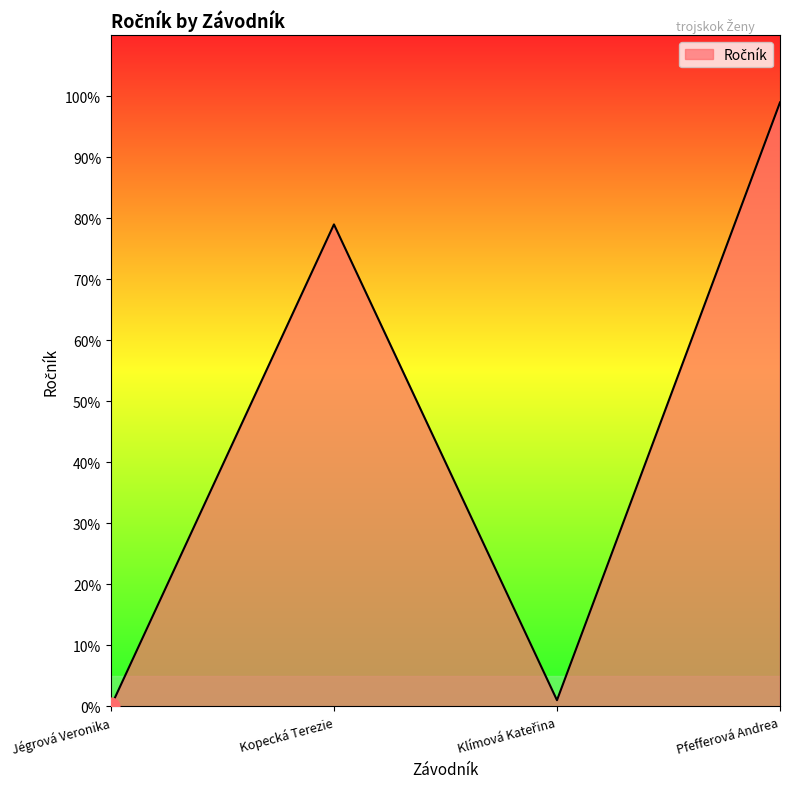

What position from the left is Pfefferová Andrea?

4